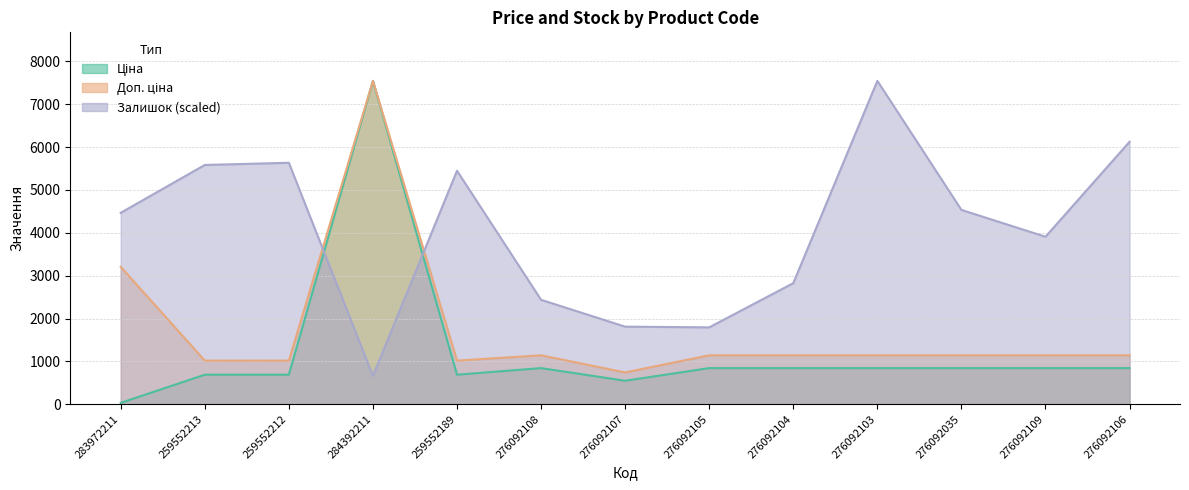

Which series has the largest total across all categories?

Залишок